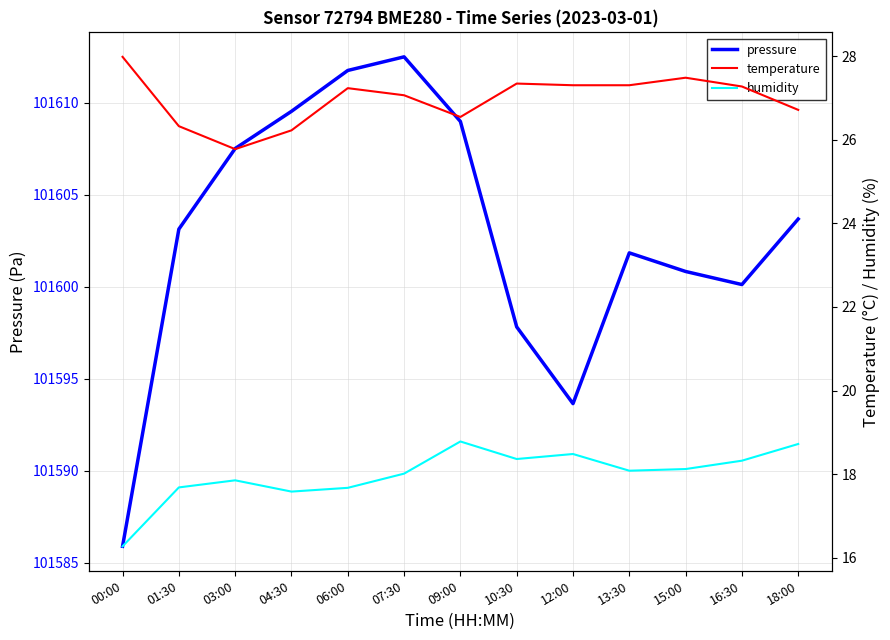

The humidity series shows 4.5 at 03:00. True or false?

False